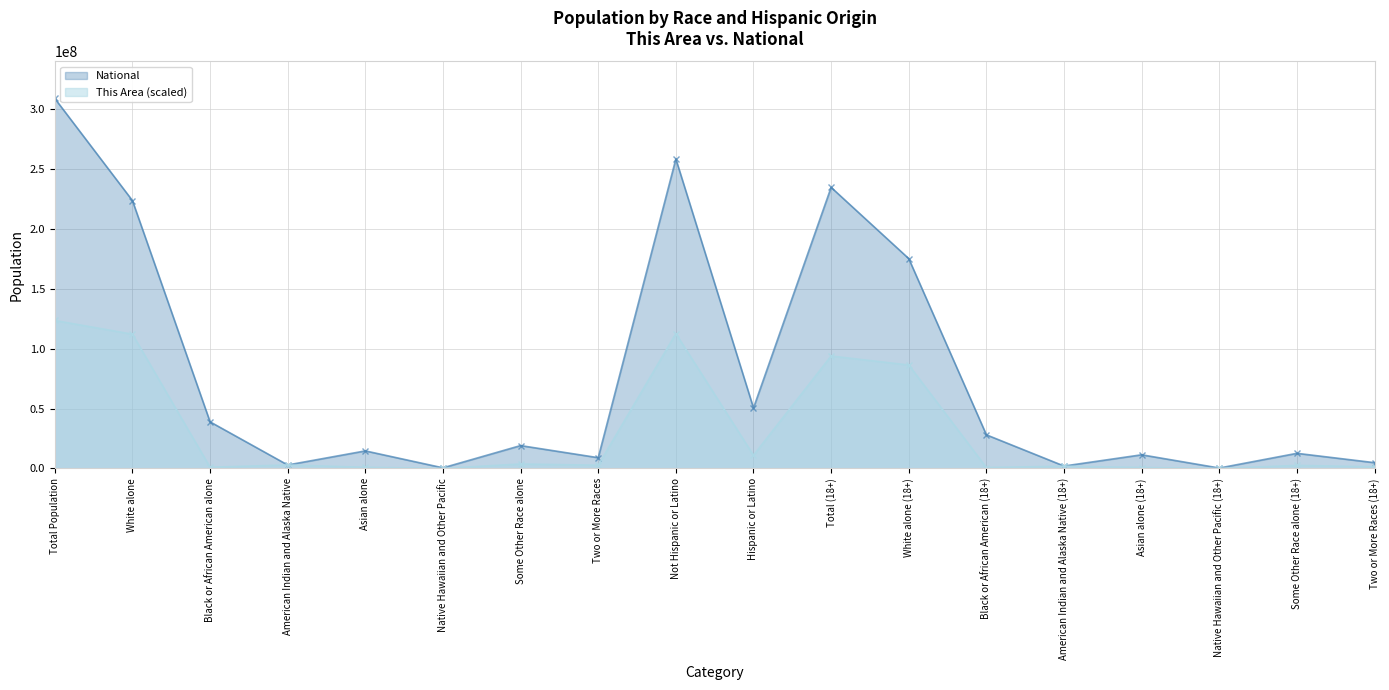

True or false: This Area and National intersect in this chart.

False